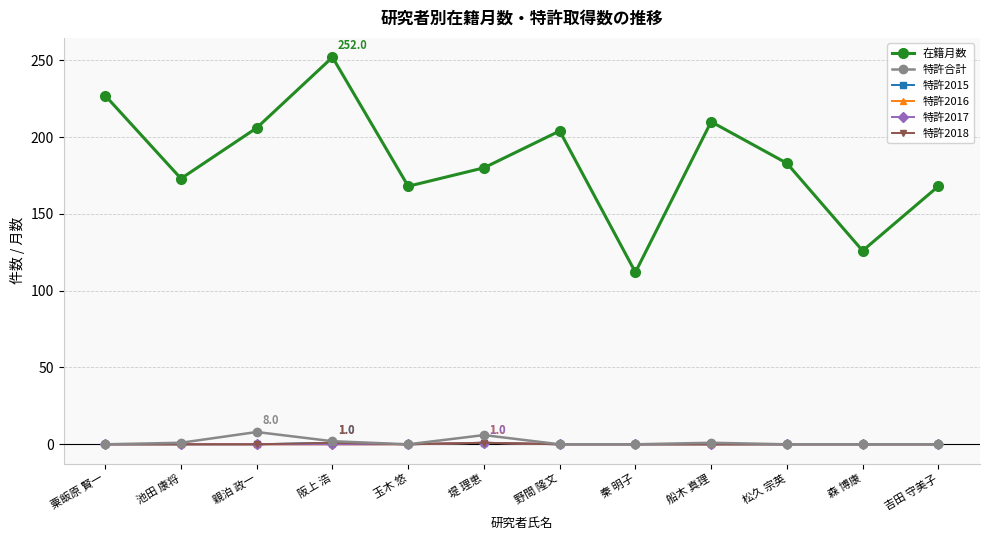

What is the spread (max minus min) of values at 松久 宗英?

183